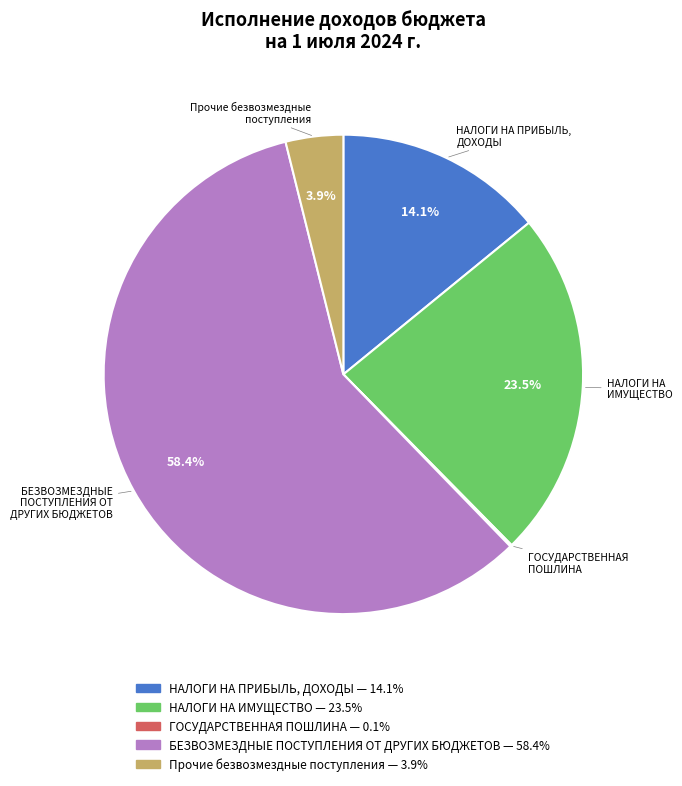

Is there any slice that represents more than half of the pie?

Yes